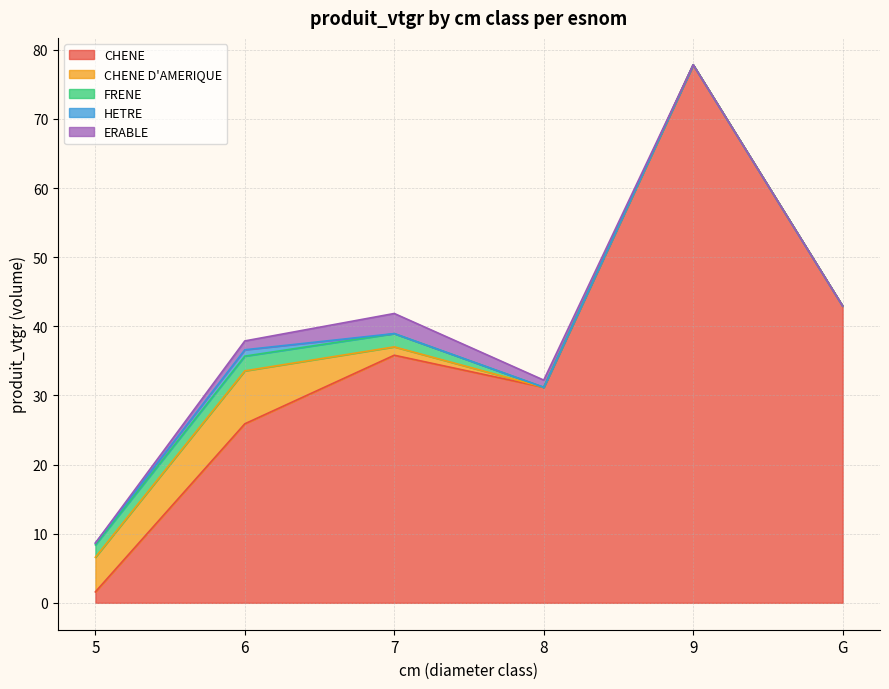

The value of HETRE at 8 is 0.5. True or false?

False